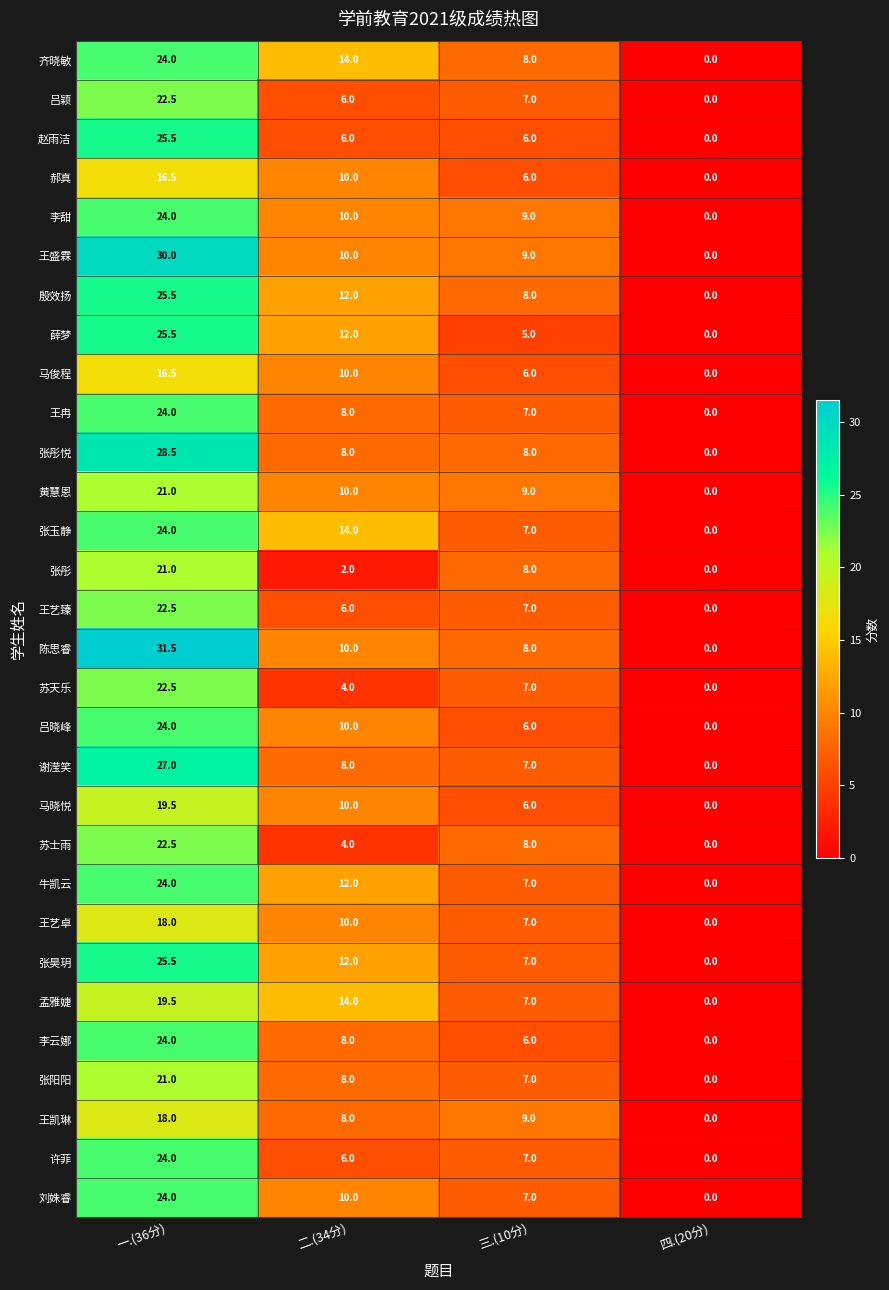

Rank the categories by 牛凯云 value from highest to lowest.

一.(36分), 二.(34分), 三.(10分), 四.(20分)